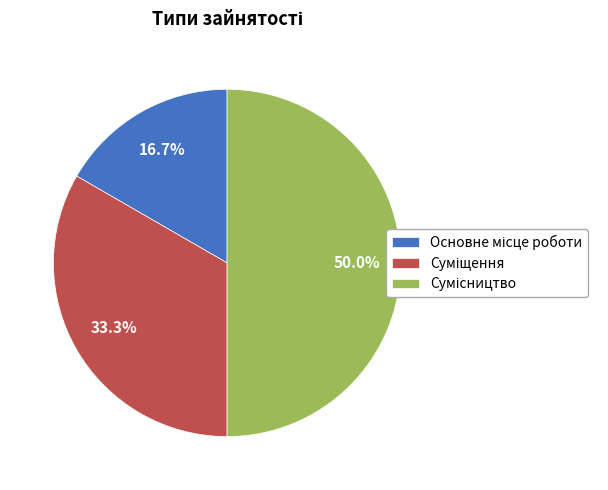

True or false: Основне місце роботи accounts for 17% of the total.

True